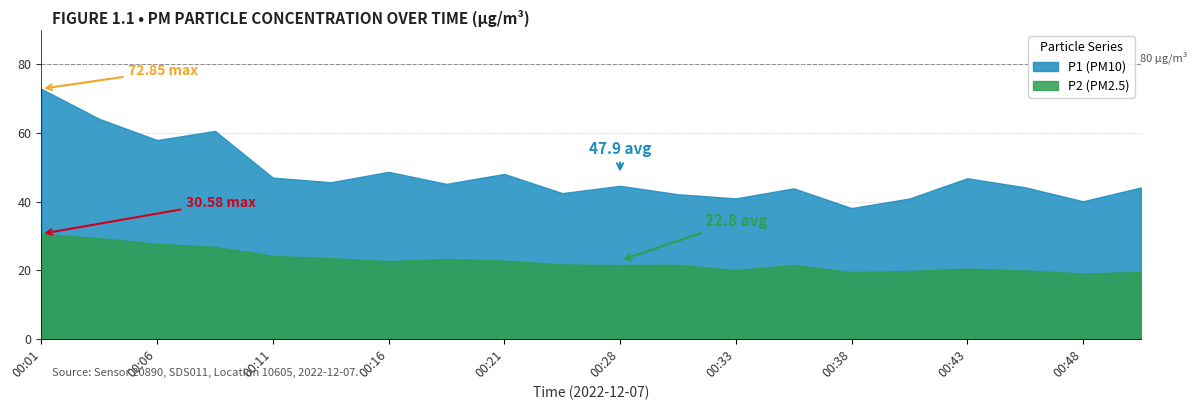

True or false: P1 and P2 cross at least once.

False